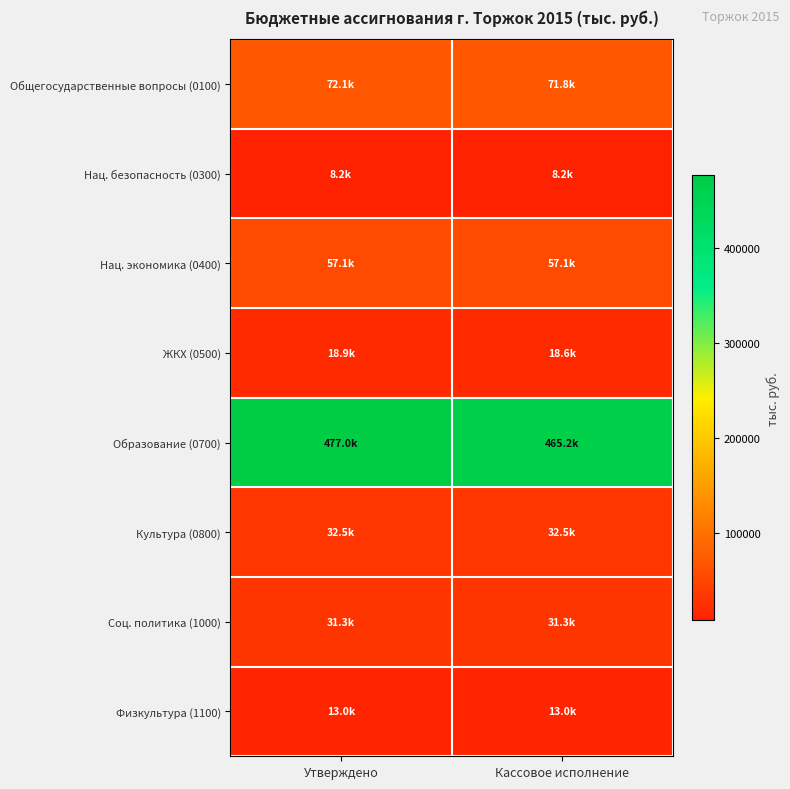

At which category does the chart reach its minimum across all series?

Утверждено